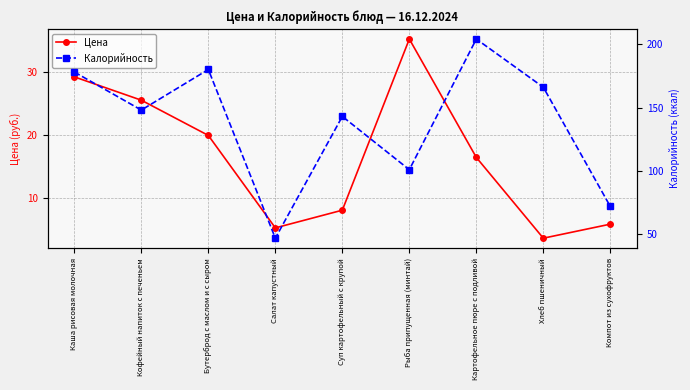

What are all the series names shown in the legend?

Цена, Калорийность